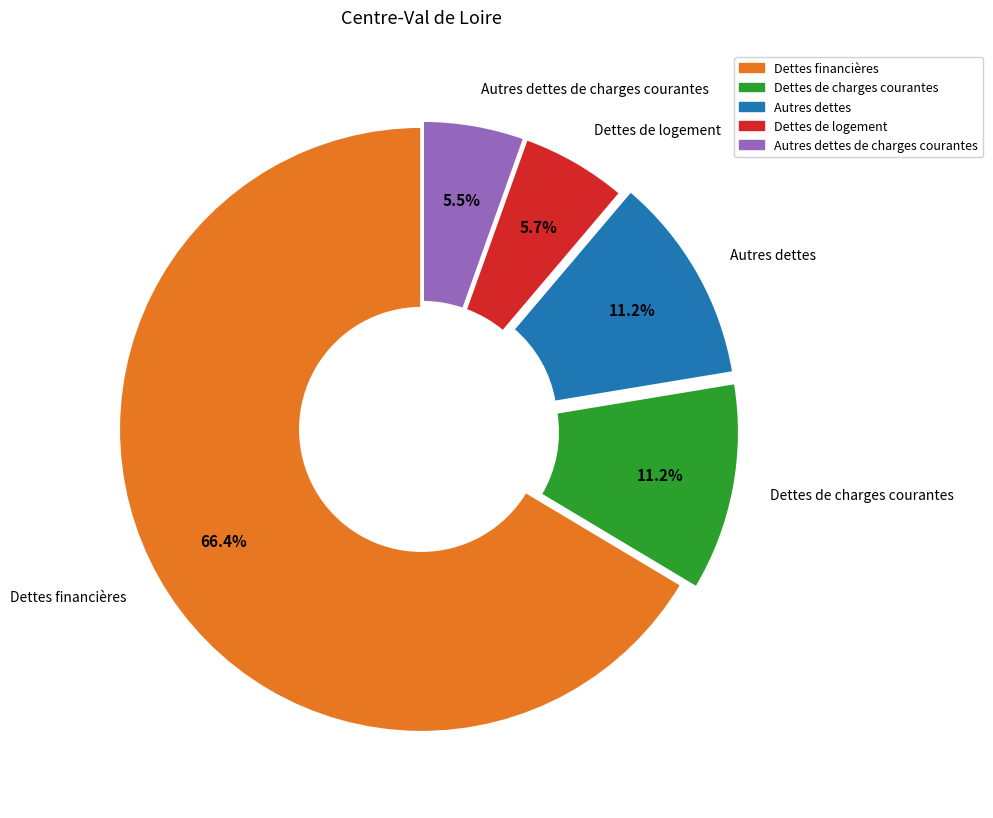

Does any single category account for the majority?

Yes